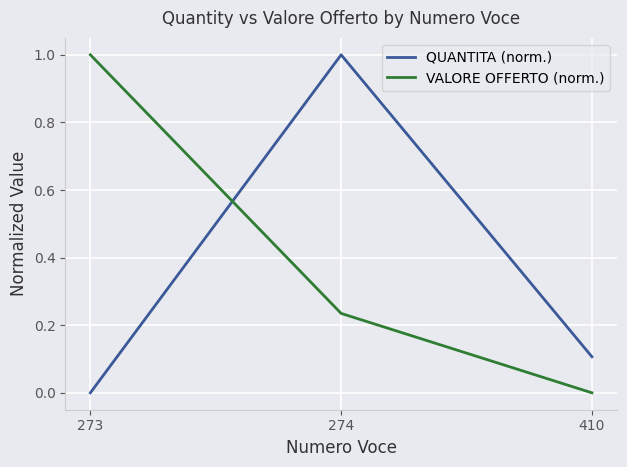

Which category has the highest value in the QUANTITA (norm.) series?

274